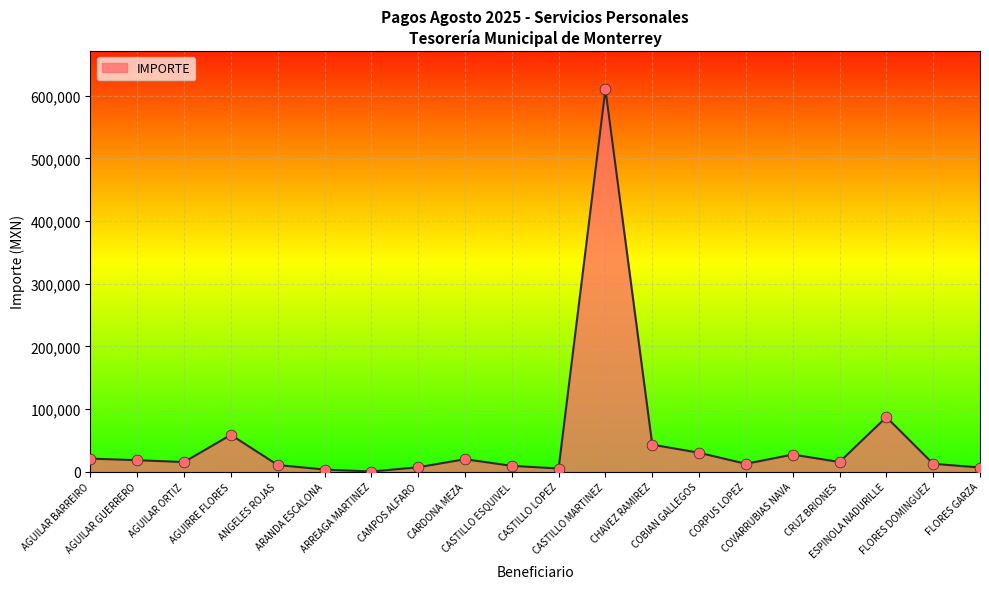

What is the difference between the maximum and minimum values?

610232.3